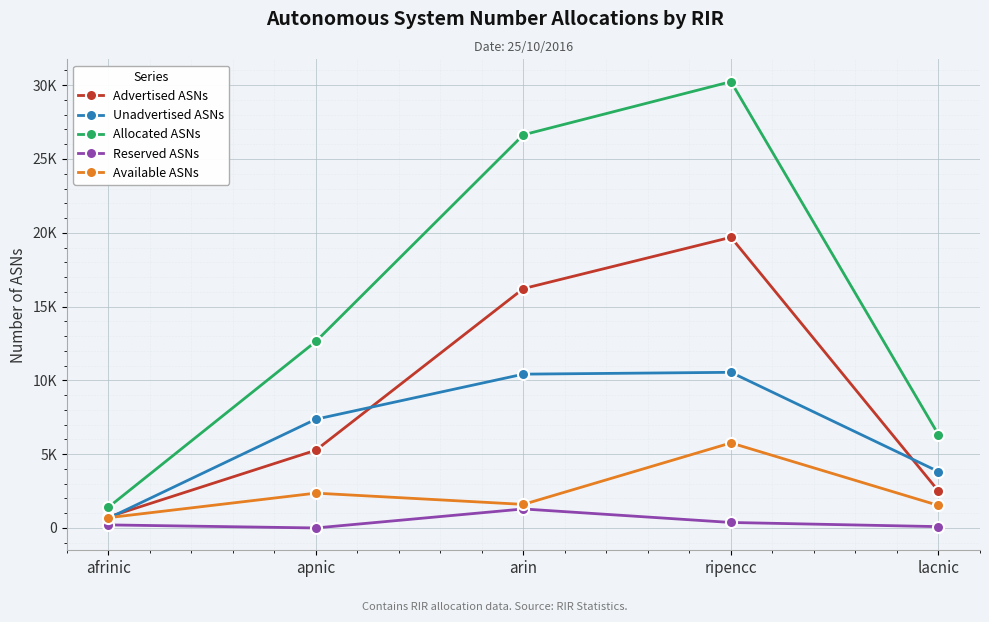

Where is the first local minimum for Available ASNs?

arin